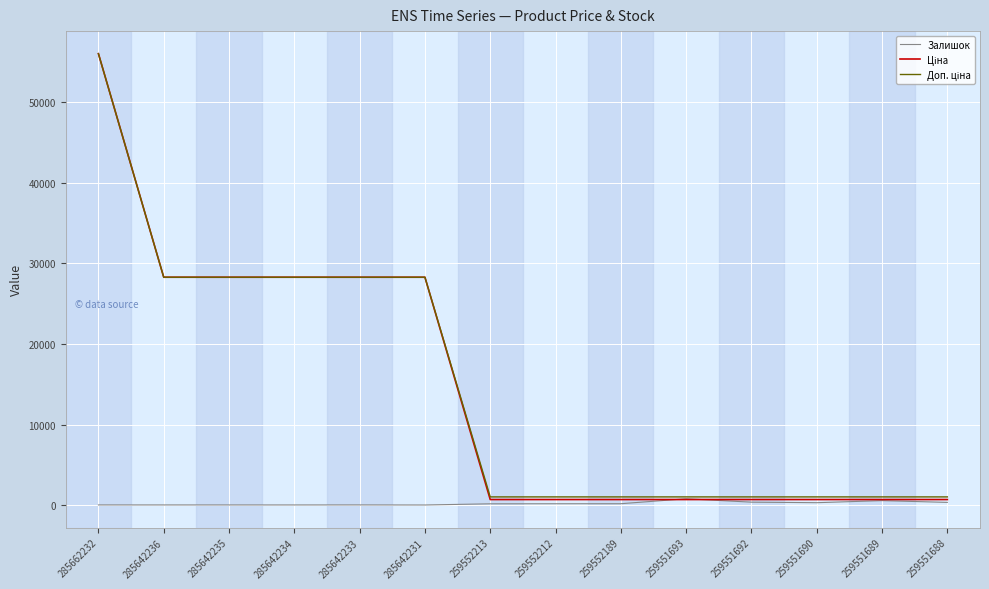

Which label corresponds to the largest value in the chart?

285662232